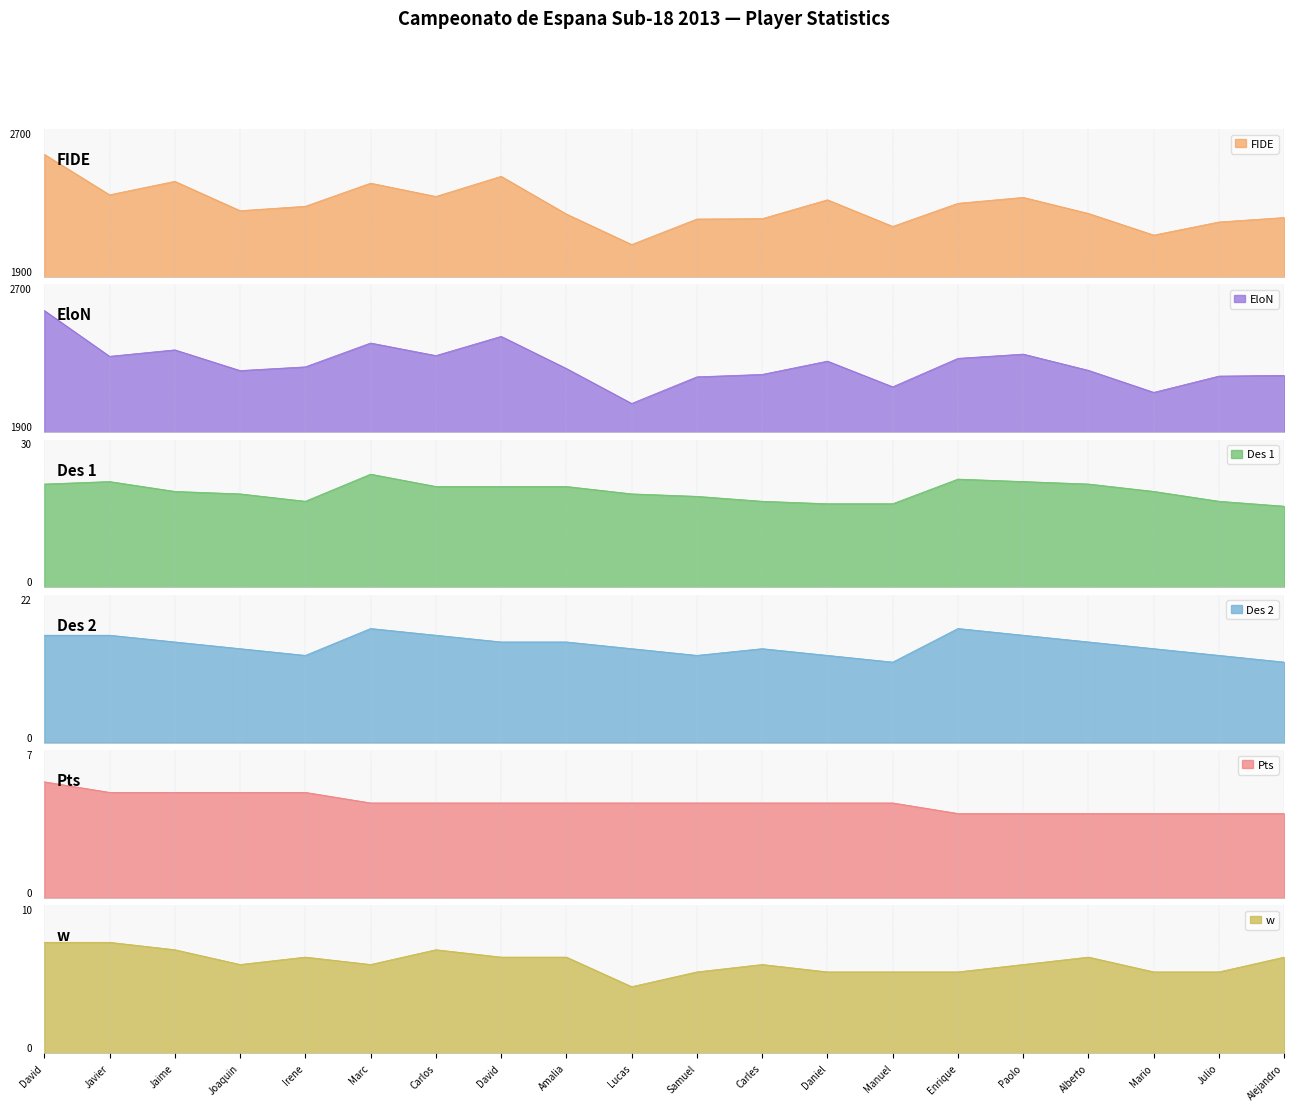

Rank the series by their maximum value, from highest to lowest.

FIDE, EloN, Des 1, Des 2, w, Pts